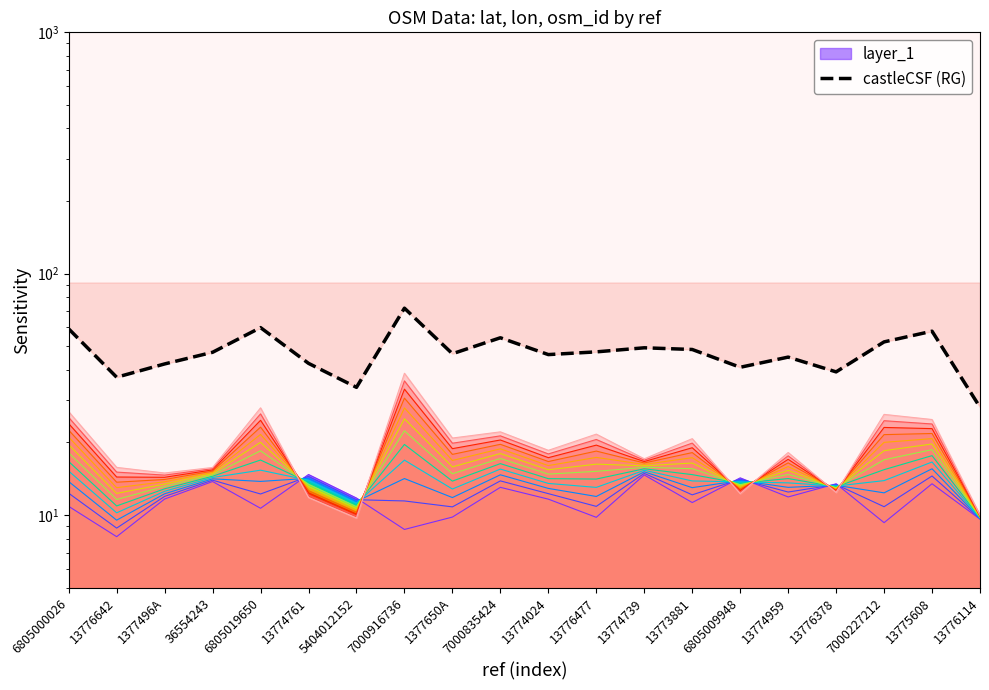

Count the number of values greater than 47.

10